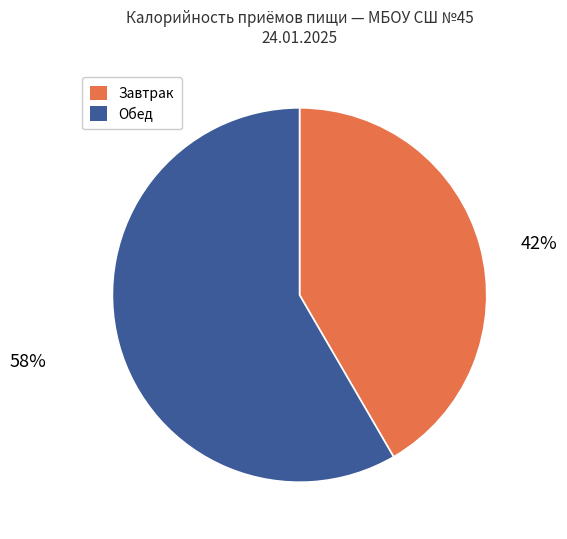

Is there any slice that represents more than half of the pie?

Yes